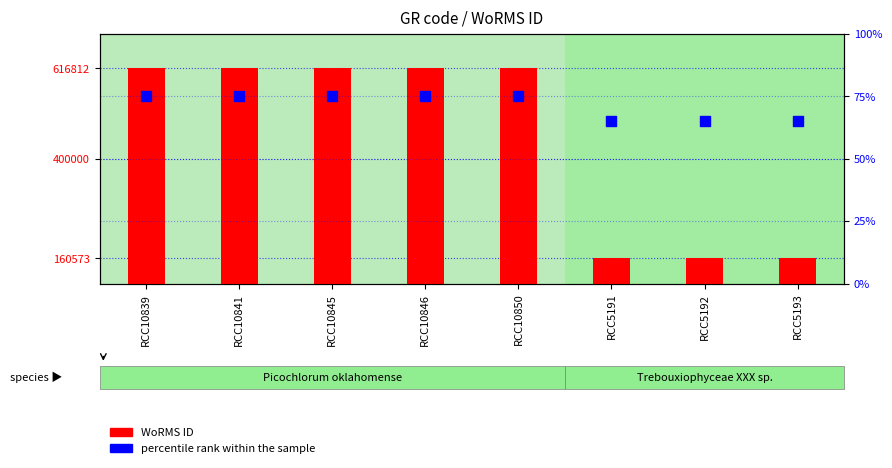

What is the total value across all series at RCC10845?

616887